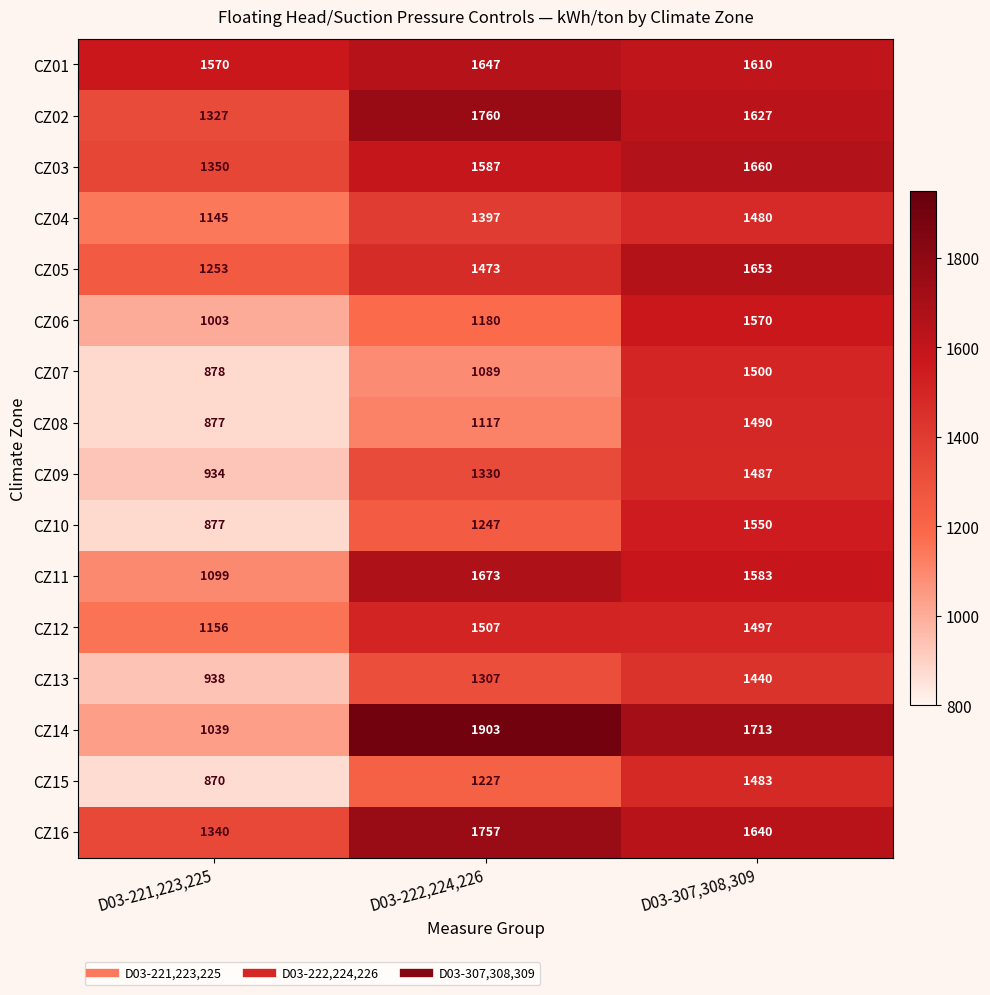

Between D03-222,224,226 and D03-307,308,309, which series saw the biggest shift?

CZ07